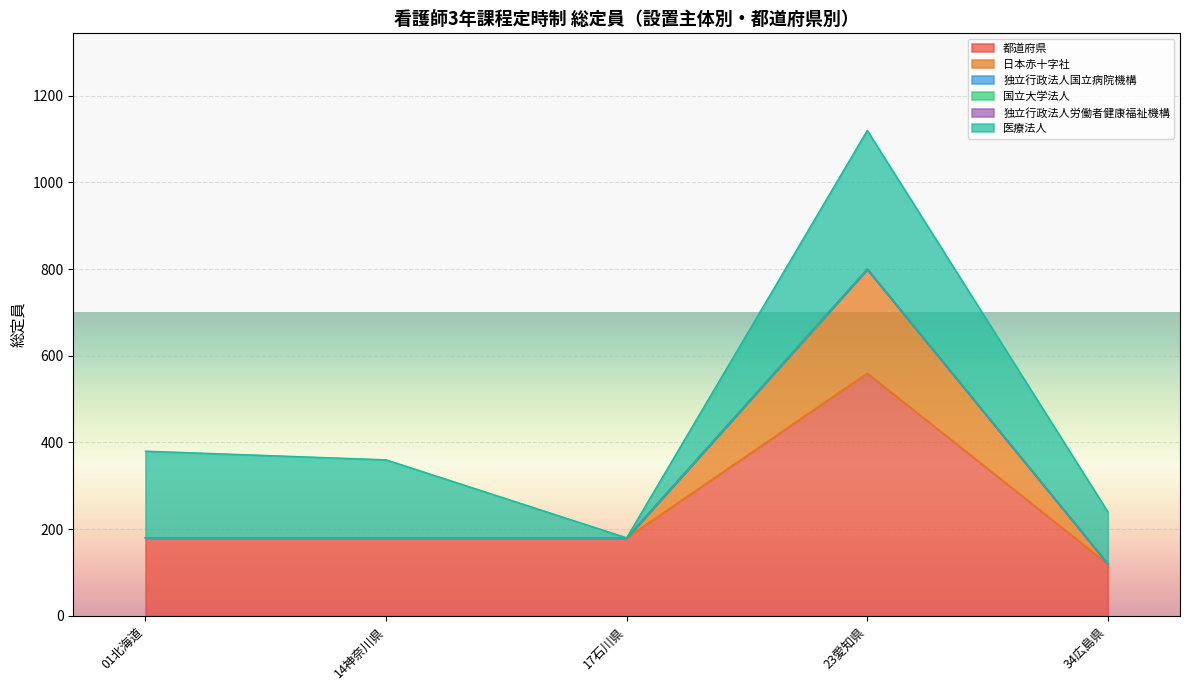

True or false: 国立大学法人 has more than 0 interior local peaks.

False